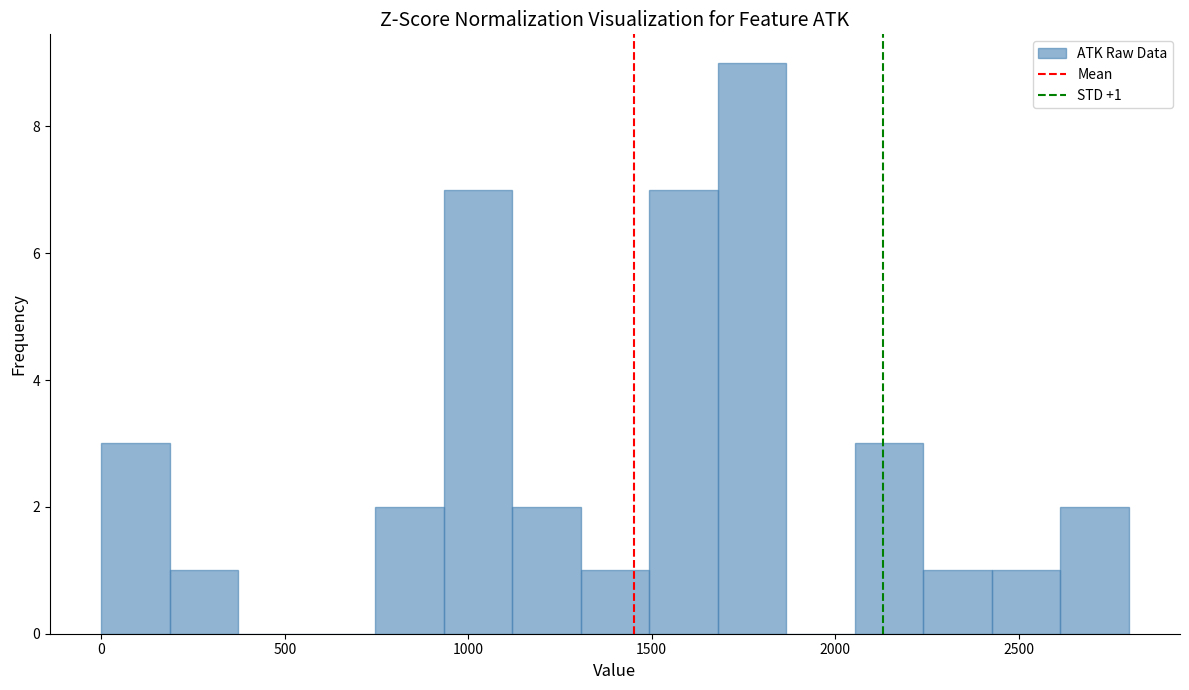

Read against the x-axis, roughly where is the centre of the tallest bar?

1750